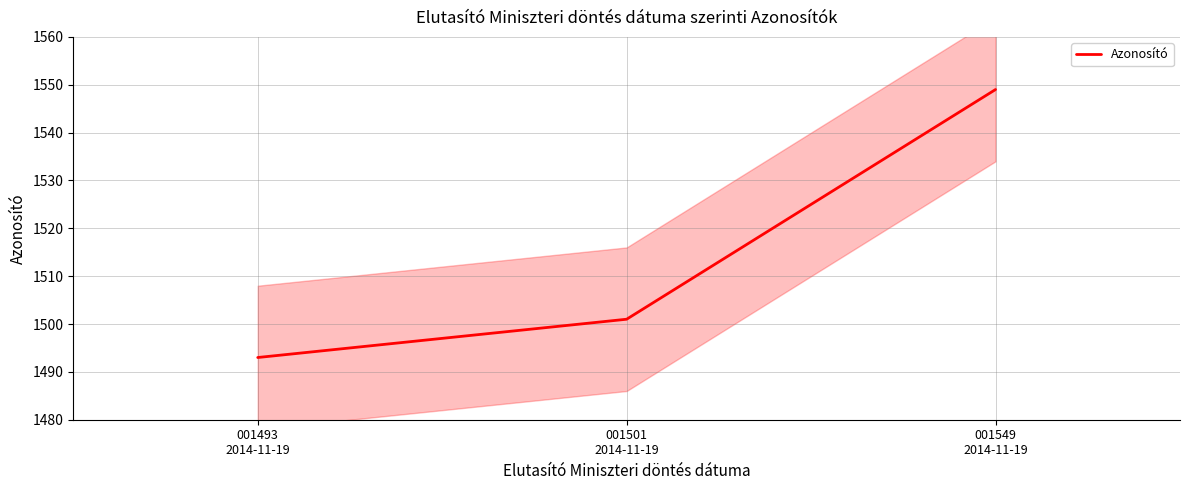

What is the sum of all values?

4543